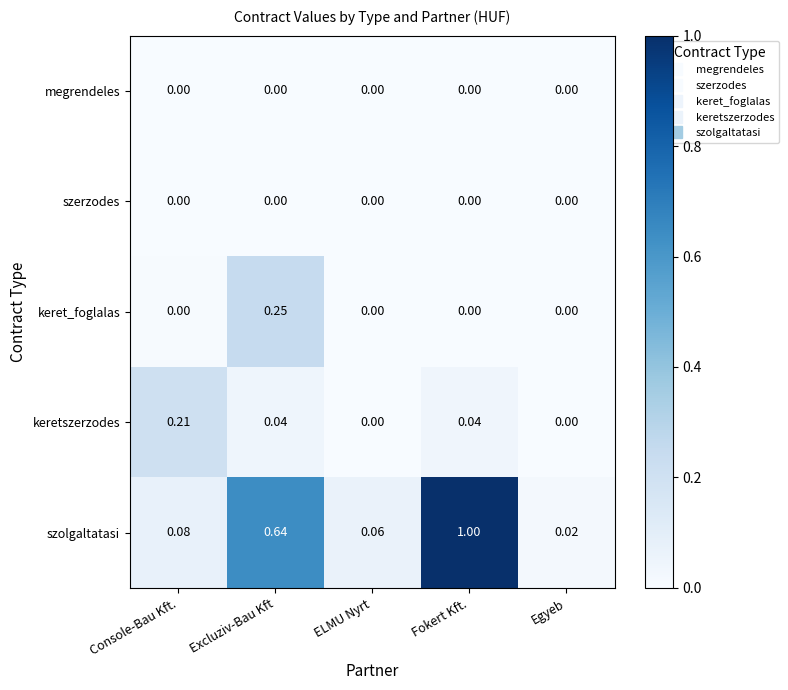

At how many categories does at least one series exceed 0?

5